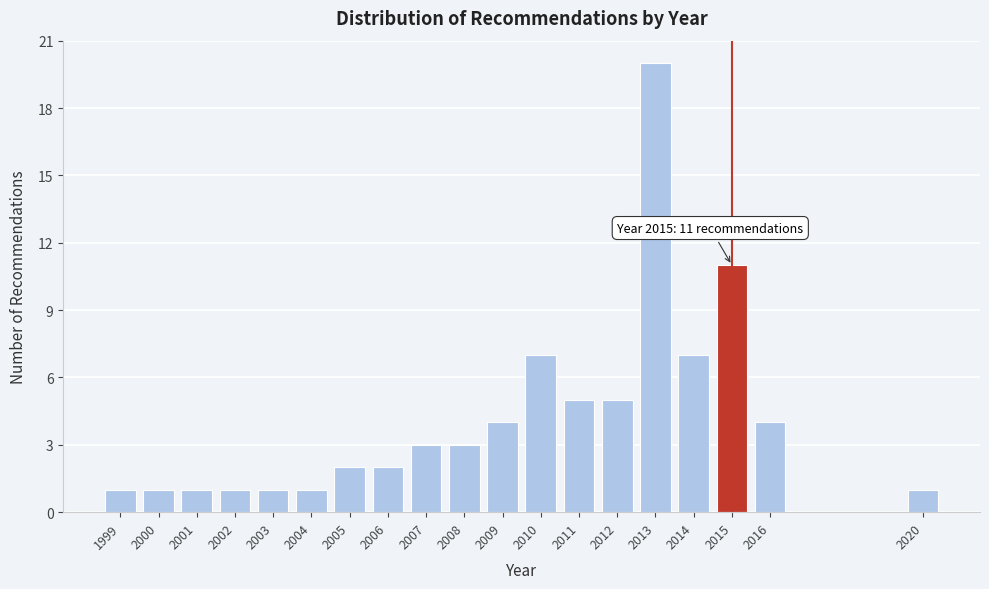

Reading left to right, extract all data points from this chart.

1999=1	2000=1	2001=1	2002=1	2003=1	2004=1	2005=2	2006=2	2007=3	2008=3	2009=4	2010=7	2011=5	2012=5	2013=20	2014=7	2015=11	2016=4	2020=1